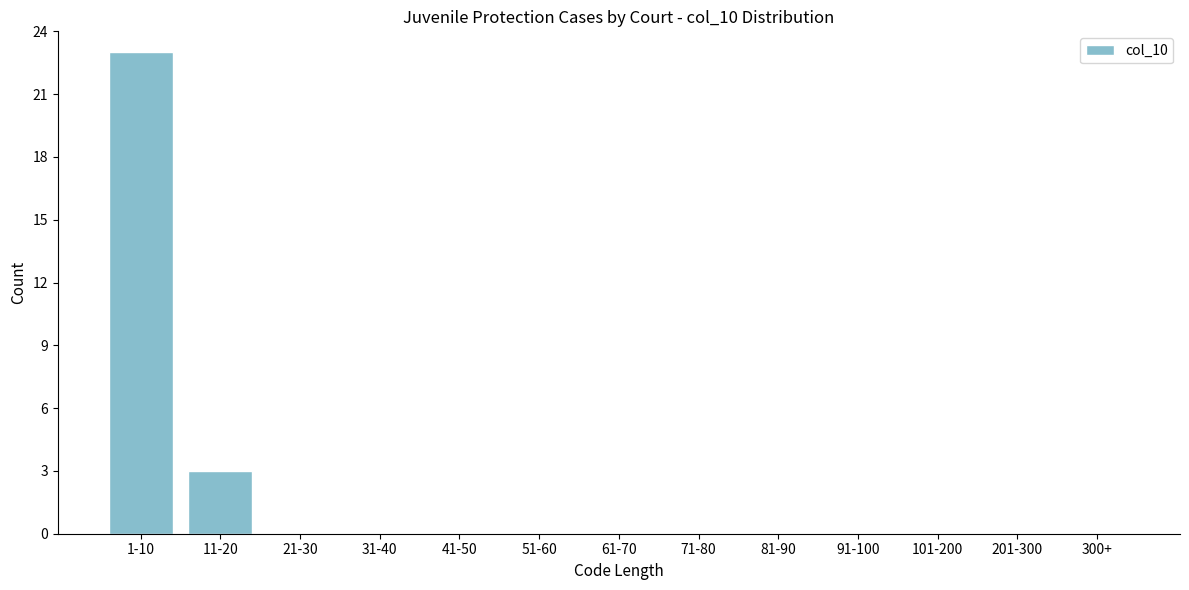

Reading right to left, list all the values displayed in this chart.

300+=0	201-300=0	101-200=0	91-100=0	81-90=0	71-80=0	61-70=0	51-60=0	41-50=0	31-40=0	21-30=0	11-20=3	1-10=23